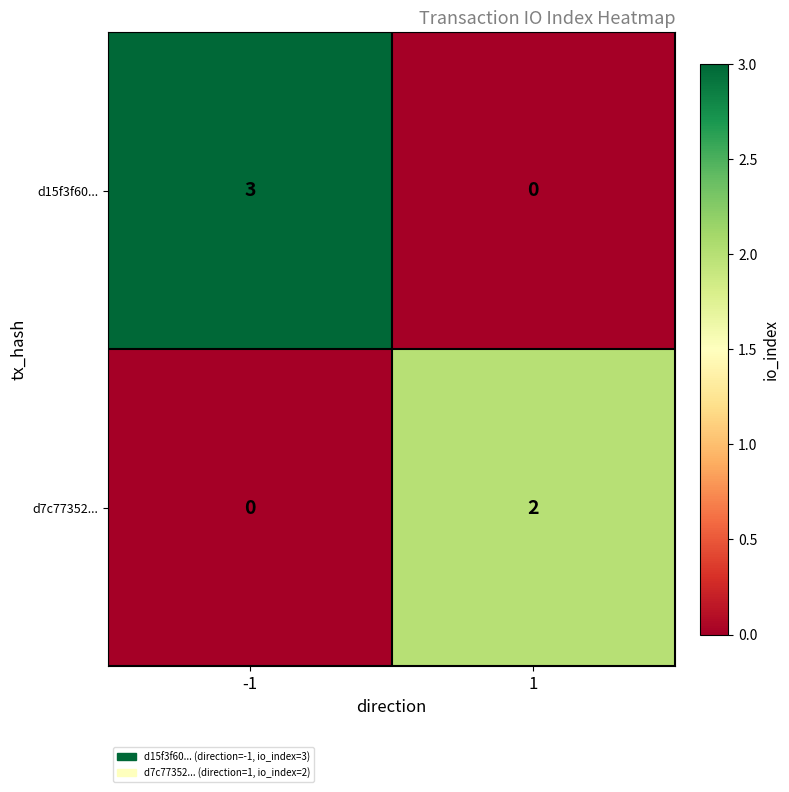

Which series changed the most between -1 and 1?

d15f3f60...